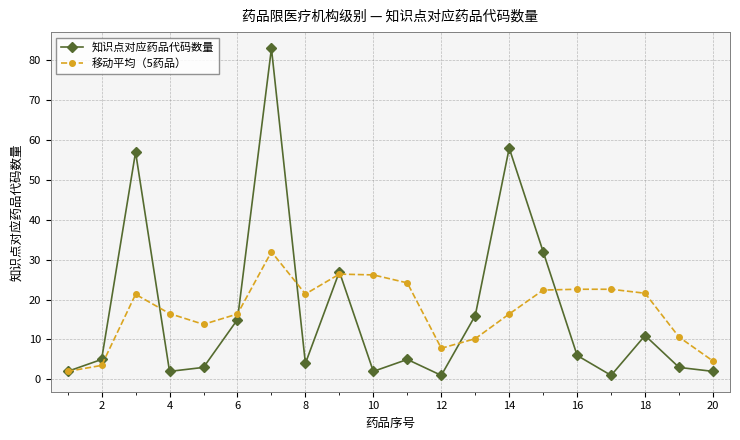

Which series has the largest range (max minus min)?

知识点对应药品代码数量